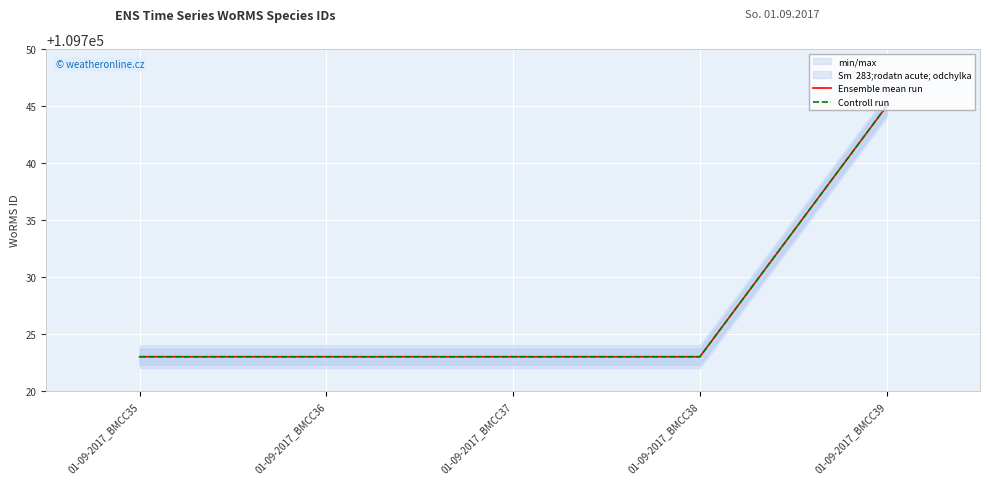

What is the maximum value shown in the chart?

109745